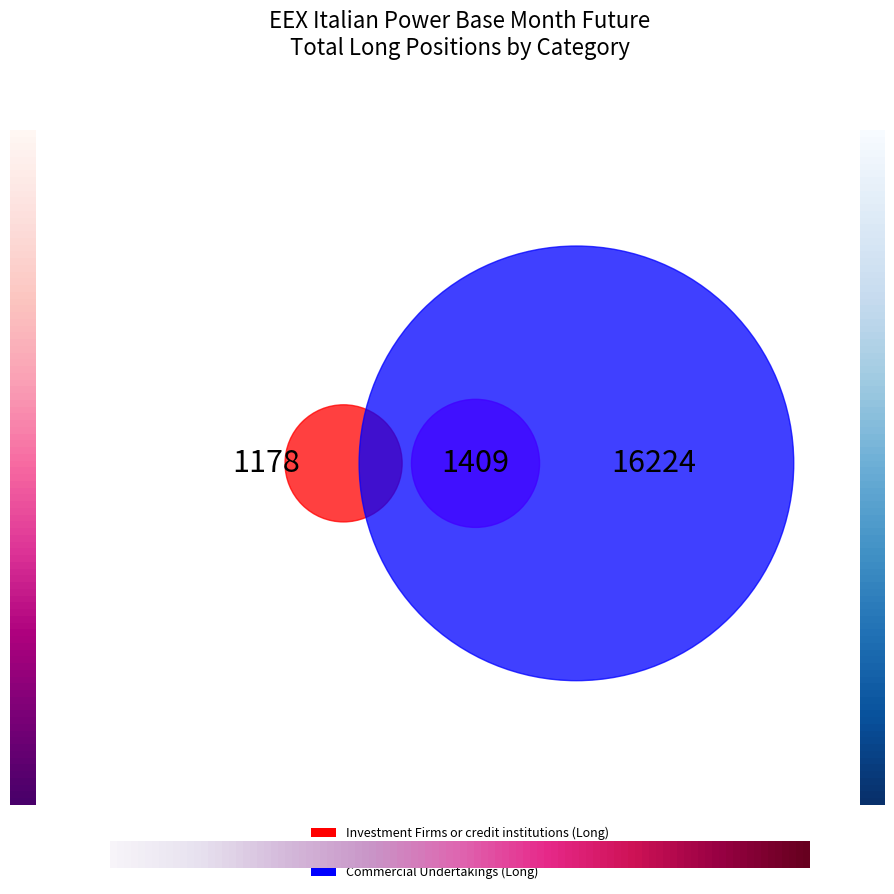

Is Commercial Undertakings (Long) the majority of the pie?

Yes